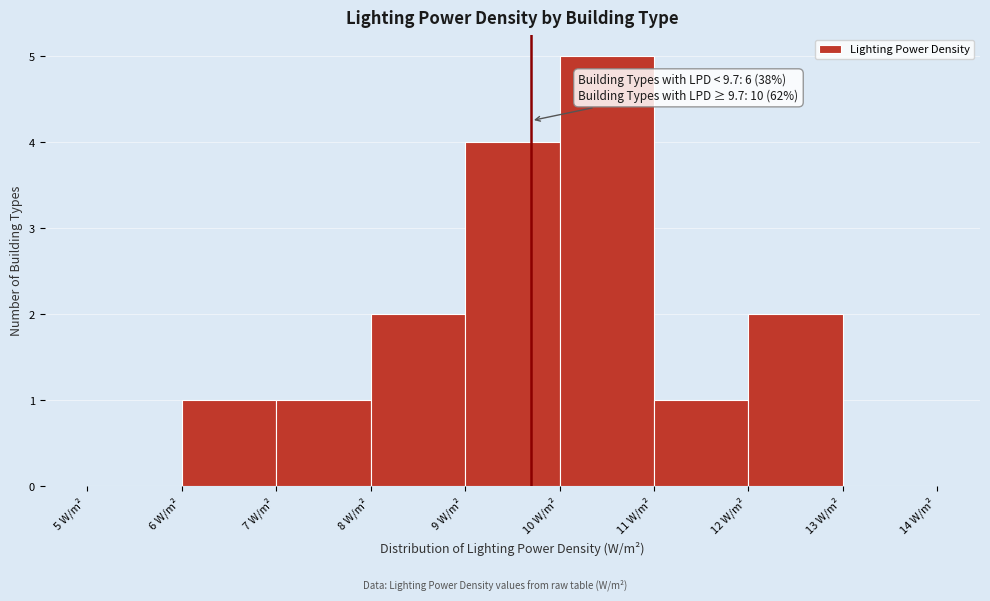

Which range on the x-axis has the tallest bar?

10 to 11